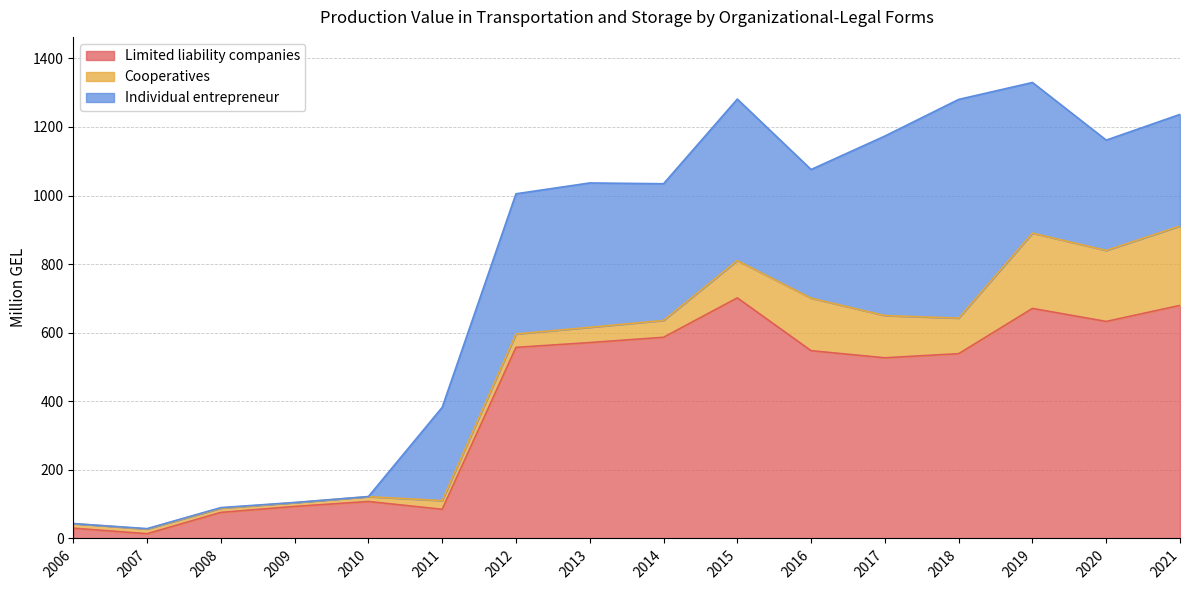

Where is the first local maximum for Cooperatives?

2007